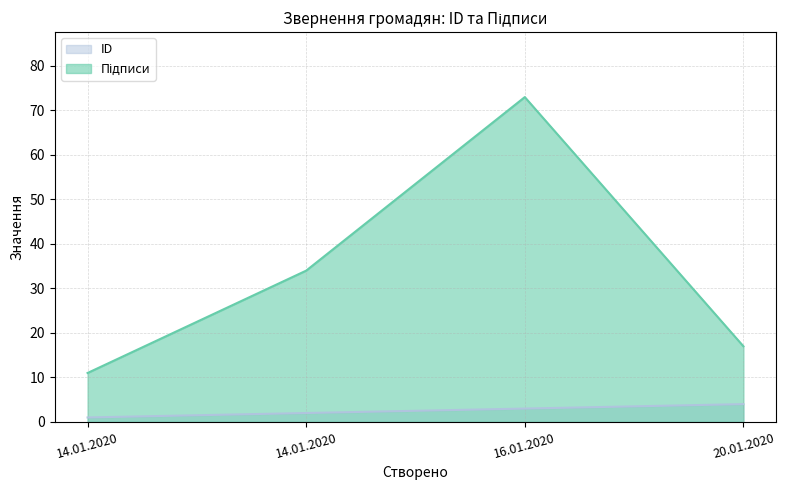

Is it true that Підписи equals 11 at 14.01.2020?

True